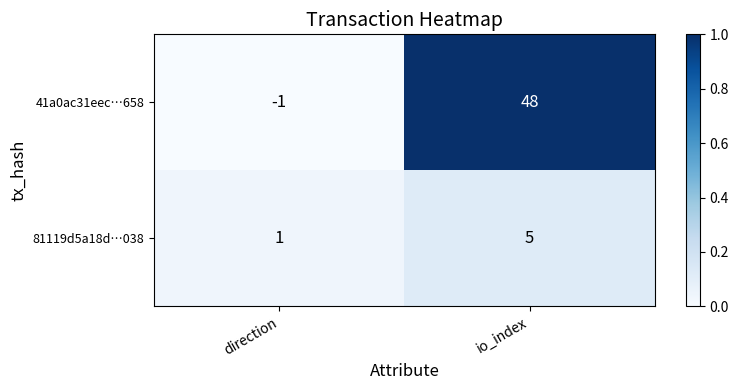

List the series in order of their overall mean, lowest first.

81119d5a18d…038, 41a0ac31eec…658